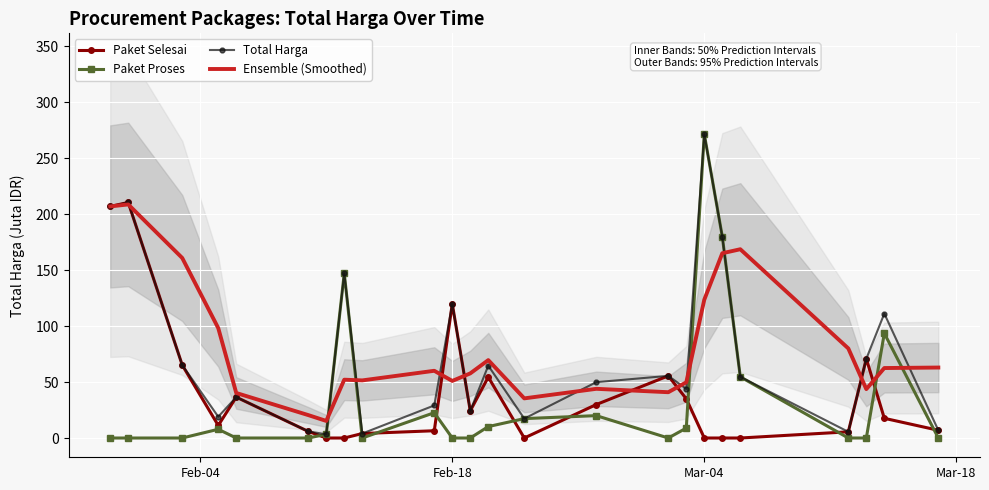

The value of Total Harga at Feb-18 is 119.8. True or false?

True